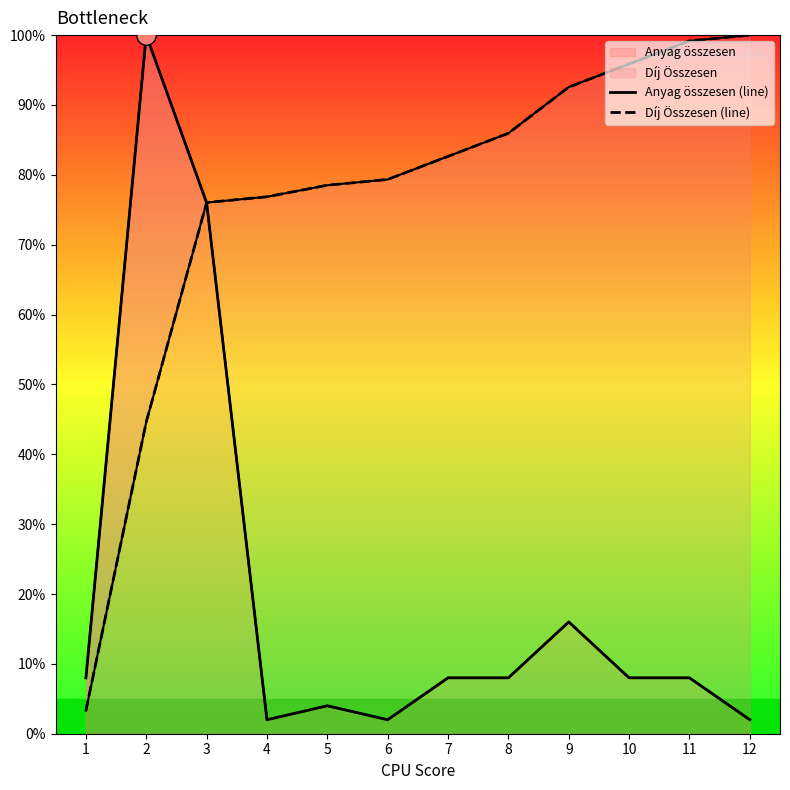

Rank the series at 12 from lowest to highest value.

Anyag összesen (line), Díj Összesen (line)